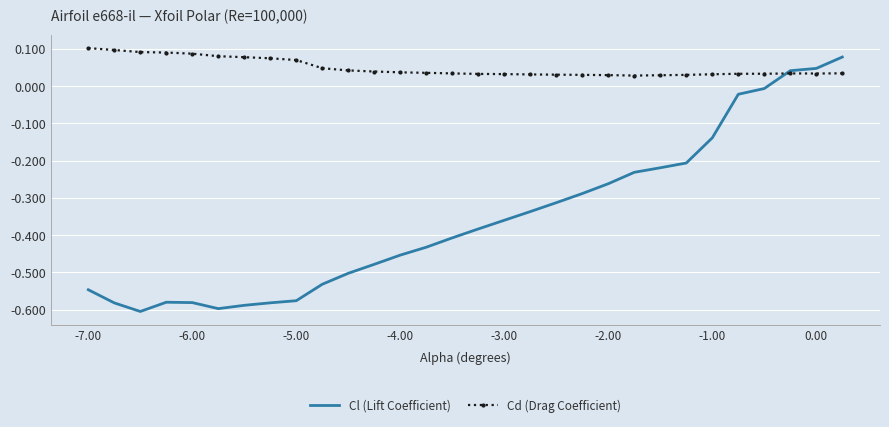

Rank the series by their average value, from highest to lowest.

Cd (Drag Coefficient), Cl (Lift Coefficient)